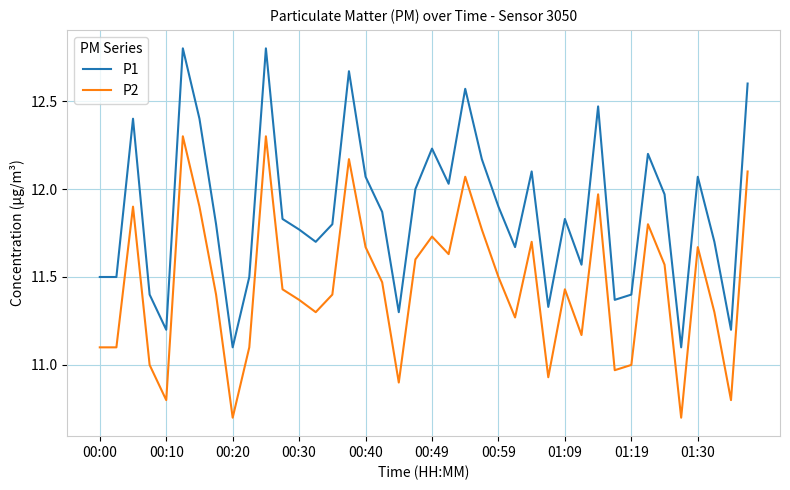

What is the smallest value displayed?

10.7